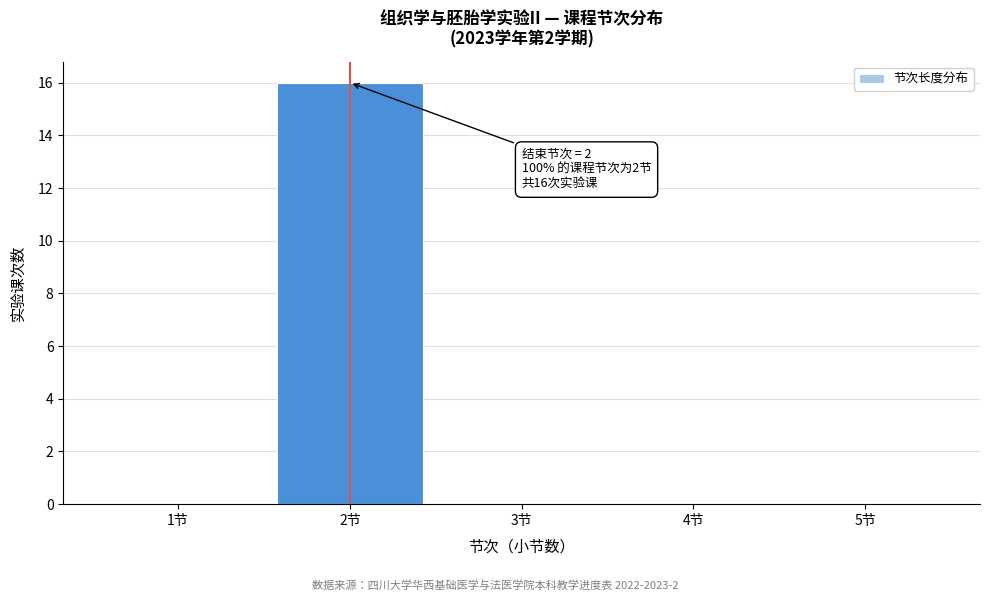

Over which range of the x-axis is the bar tallest?

1.5 to 2.5